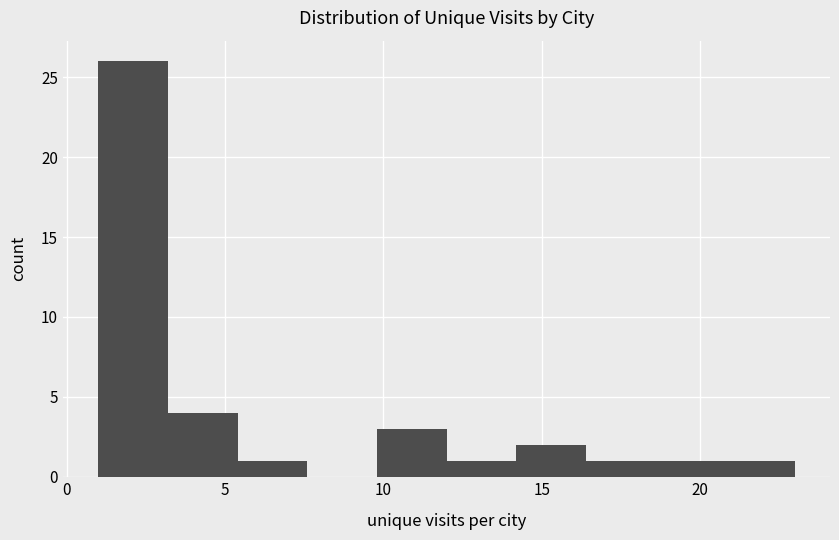

What is the height of the bar covering 12.0 to 14.2 on the x-axis? Neither the bar edges nor the heights are printed on the chart, so give them approximately, as read against the axes.

1